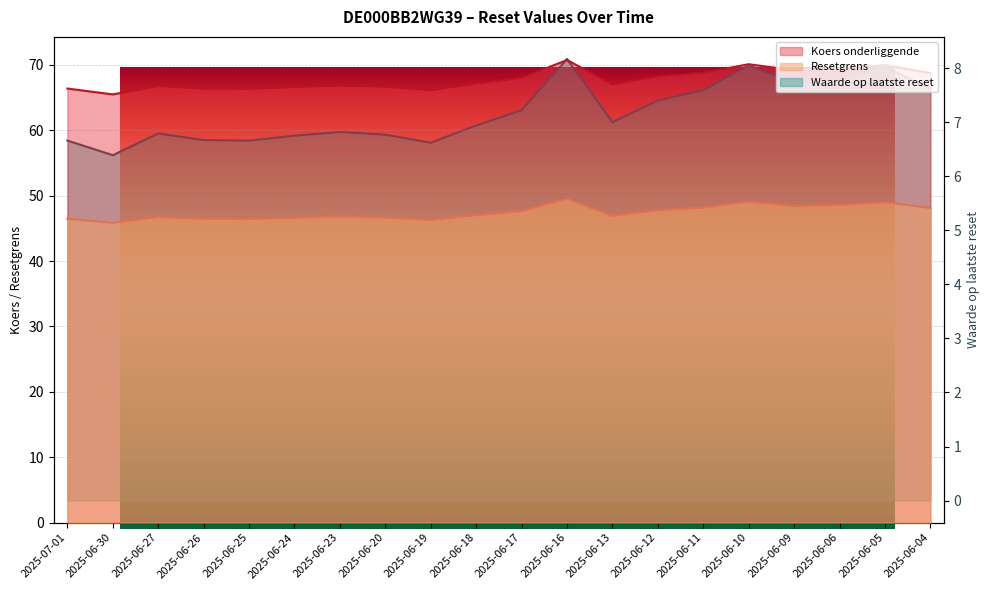

What is the label of the 5th point from the right?

2025-06-10